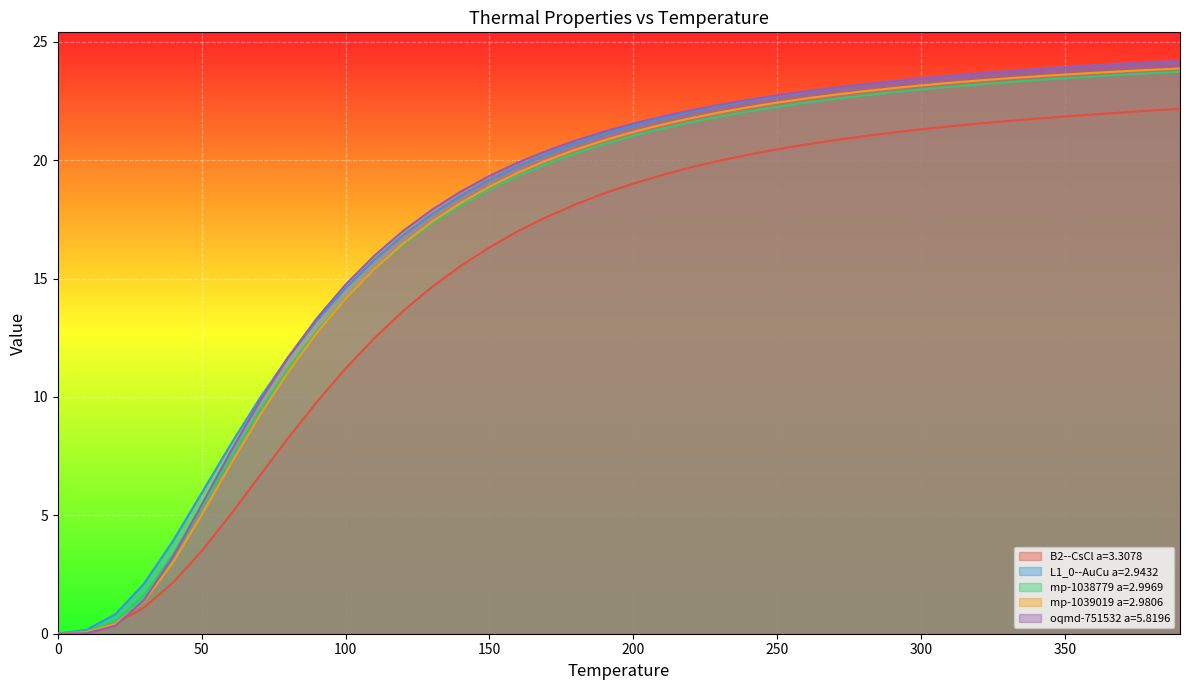

Reading left to right, what are all the values shown in this chart?

B2--CsCl a=3.3078: 0.0	0.1	0.4	1.1	2.2	3.5	5.0	6.6	8.3	9.8	11.2	12.5	13.6	14.6	15.5	16.3	17.0	17.6	18.1	18.6	19.0	19.4	19.7	20.0	20.2	20.5	20.7	20.8	21.0	21.2	21.3	21.4	21.5	21.7	21.8	21.8	21.9	22.0	22.1	22.2
L1_0--AuCu a=2.9432: 0.0	0.2	0.8	2.1	3.9	5.9	8.0	9.9	11.7	13.2	14.6	15.8	16.8	17.7	18.5	19.2	19.8	20.3	20.7	21.1	21.5	21.8	22.0	22.3	22.5	22.7	22.9	23.0	23.2	23.3	23.5	23.6	23.7	23.8	23.8	23.9	24.0	24.1	24.1	24.2
mp-1038779 a=2.9969: 0.0	0.1	0.5	1.6	3.3	5.4	7.4	9.4	11.2	12.8	14.2	15.4	16.4	17.3	18.1	18.8	19.3	19.8	20.3	20.7	21.0	21.3	21.6	21.8	22.1	22.3	22.4	22.6	22.7	22.9	23.0	23.1	23.2	23.3	23.4	23.5	23.5	23.6	23.7	23.7
mp-1039019 a=2.9806: 0.0	0.1	0.4	1.4	3.0	5.0	7.1	9.2	11.0	12.7	14.1	15.4	16.5	17.4	18.2	18.9	19.5	20.0	20.4	20.8	21.2	21.5	21.8	22.0	22.2	22.4	22.6	22.8	22.9	23.0	23.2	23.3	23.4	23.5	23.5	23.6	23.7	23.8	23.8	23.9
oqmd-751532 a=5.8196: 0.0	0.0	0.3	1.4	3.3	5.4	7.7	9.8	11.7	13.3	14.7	16.0	17.0	17.9	18.7	19.3	19.9	20.4	20.8	21.2	21.5	21.8	22.1	22.3	22.6	22.7	22.9	23.1	23.2	23.3	23.5	23.6	23.7	23.8	23.8	23.9	24.0	24.1	24.1	24.2